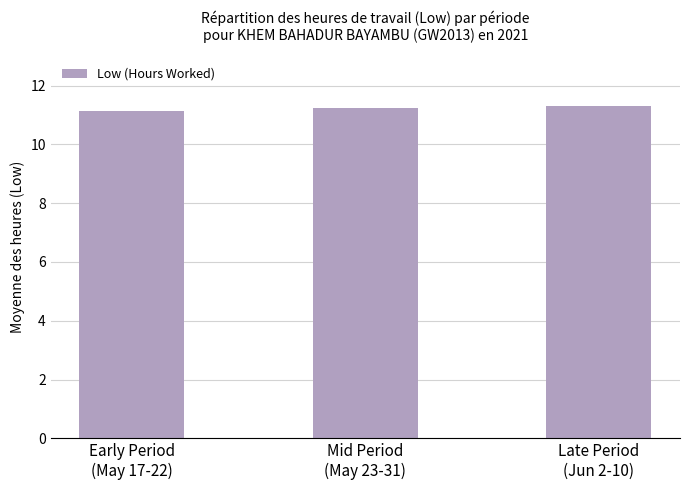

The chart shows a value of 18.6 at Mid Period
(May 23-31). True or false?

False